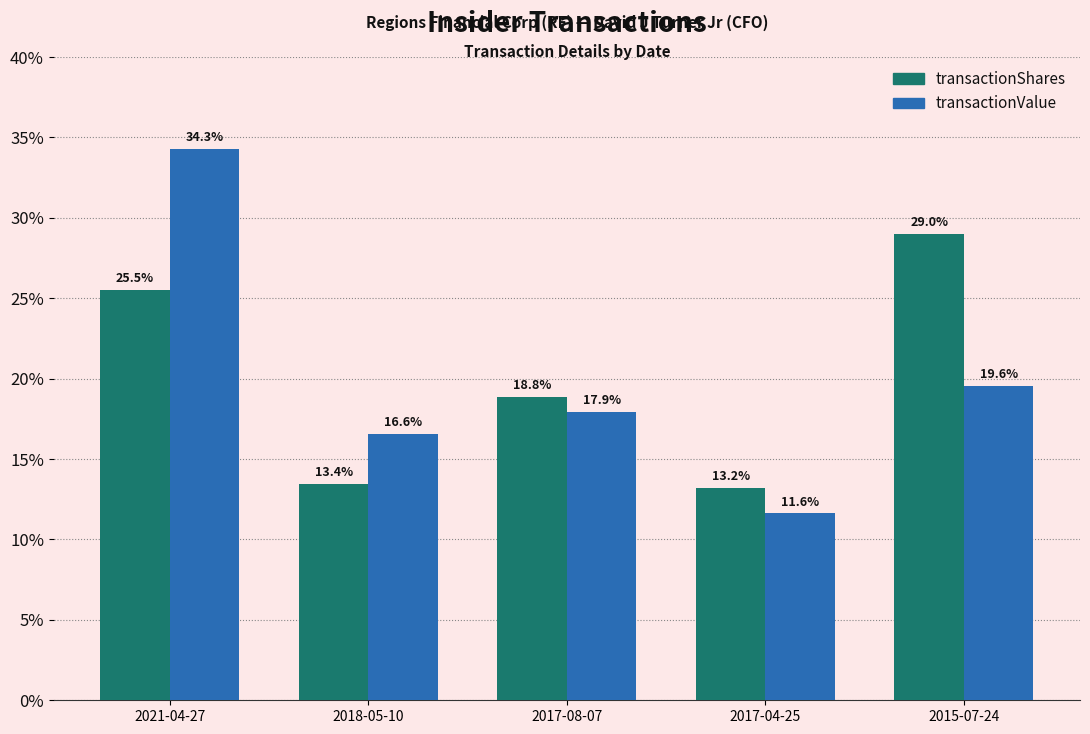

The value of transactionValue at 2015-07-24 is 19.6. True or false?

True